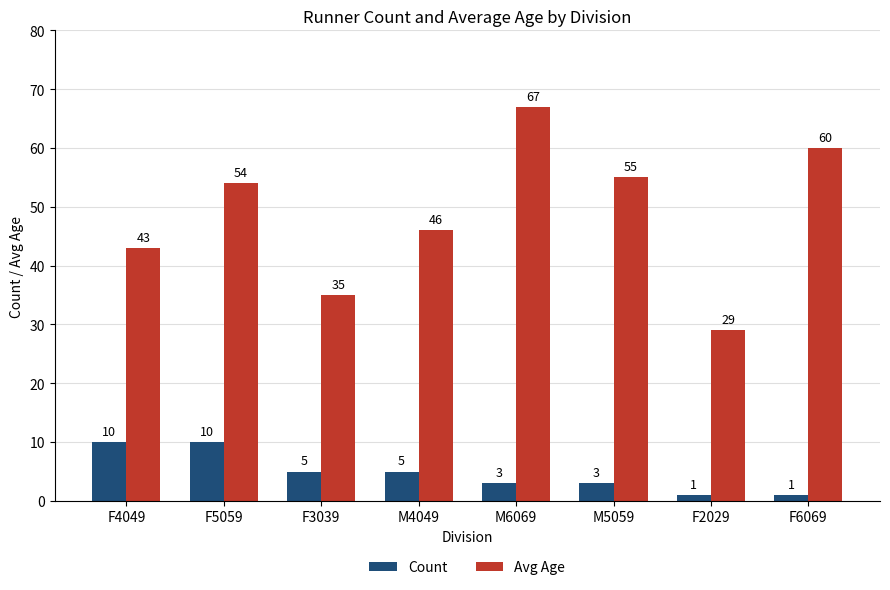

How many Count values are between 3 and 10?

6